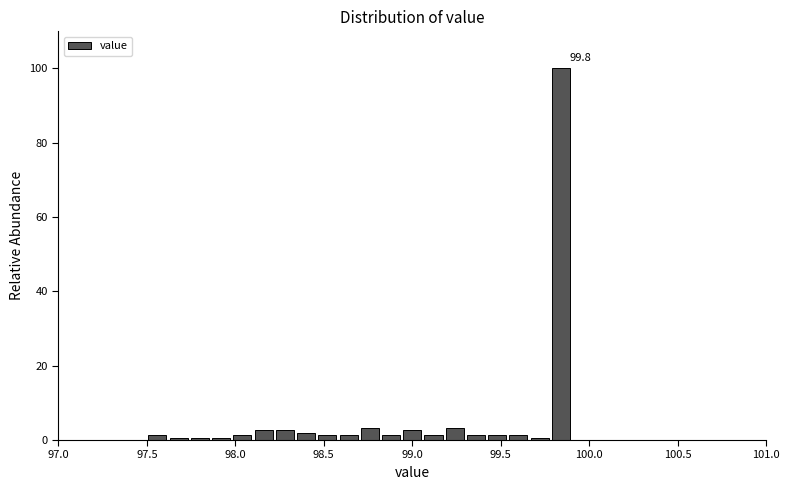

Read against the x-axis, roughly where is the centre of the tallest bar?

99.85